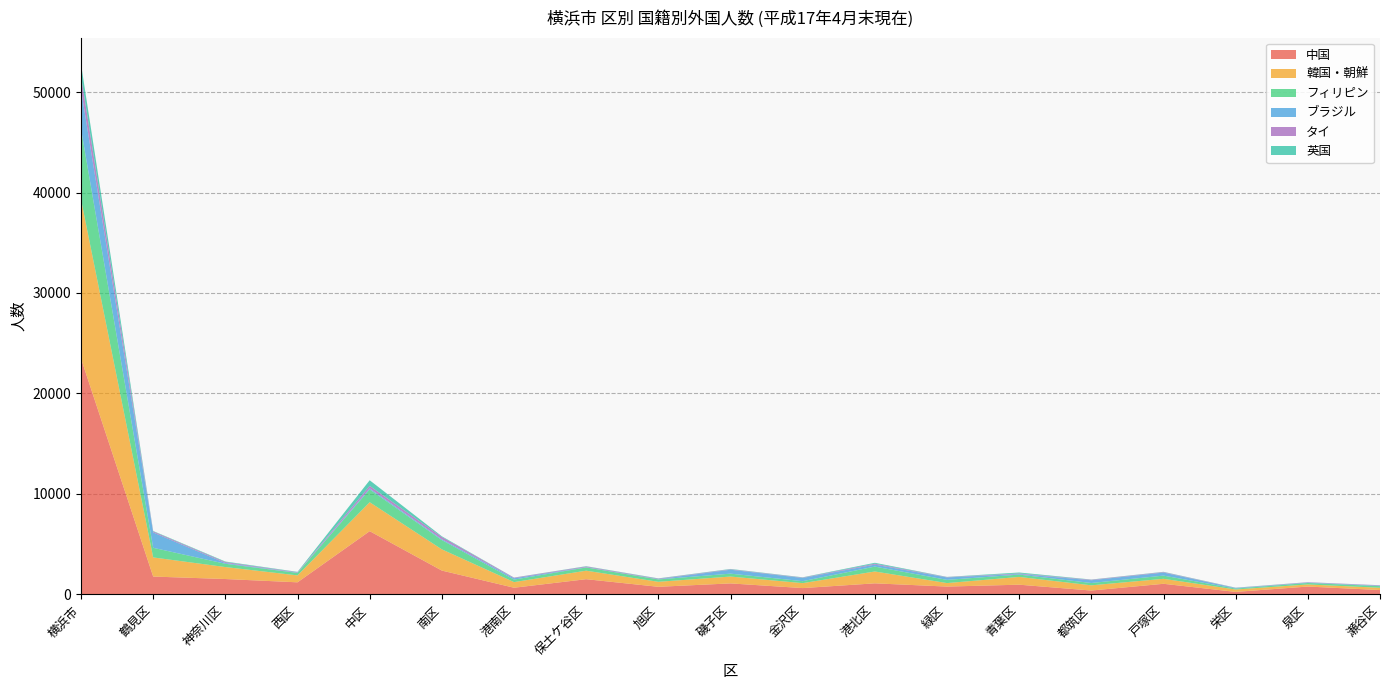

Reading left to right, extract all data points from this chart.

中国: 横浜市=23467	鶴見区=1770	神奈川区=1524	西区=1196	中区=6289	南区=2365	港南区=657	保土ケ谷区=1507	旭区=750	磯子区=1088	金沢区=622	港北区=1095	緑区=772	青葉区=960	都筑区=378	戸塚区=1049	栄区=243	泉区=775	瀬谷区=427
韓国・朝鮮: 横浜市=15855	鶴見区=1905	神奈川区=1192	西区=690	中区=2880	南区=2114	港南区=560	保土ケ谷区=848	旭区=498	磯子区=682	金沢区=493	港北区=1179	緑区=349	青葉区=774	都筑区=519	戸塚区=496	栄区=240	泉区=209	瀬谷区=227
フィリピン: 横浜市=7003	鶴見区=958	神奈川区=326	西区=246	中区=1274	南区=920	港南区=251	保土ケ谷区=322	旭区=236	磯子区=289	金沢区=195	港北区=487	緑区=319	青葉区=231	都筑区=231	戸塚区=319	栄区=91	泉区=146	瀬谷区=162
ブラジル: 横浜市=3920	鶴見区=1525	神奈川区=79	西区=25	中区=104	南区=91	港南区=129	保土ケ谷区=24	旭区=23	磯子区=391	金沢区=320	港北区=199	緑区=243	青葉区=61	都筑区=275	戸塚区=303	栄区=46	泉区=37	瀬谷区=45
タイ: 横浜市=1352	鶴見区=101	神奈川区=90	西区=45	中区=251	南区=224	港南区=59	保土ケ谷区=72	旭区=54	磯子区=42	金沢区=38	港北区=89	緑区=35	青葉区=58	都筑区=49	戸塚区=50	栄区=22	泉区=34	瀬谷区=39
英国: 横浜市=1185	鶴見区=47	神奈川区=55	西区=37	中区=559	南区=65	港南区=15	保土ケ谷区=30	旭区=29	磯子区=35	金沢区=28	港北区=91	緑区=19	青葉区=89	都筑区=22	戸塚区=25	栄区=22	泉区=10	瀬谷区=7